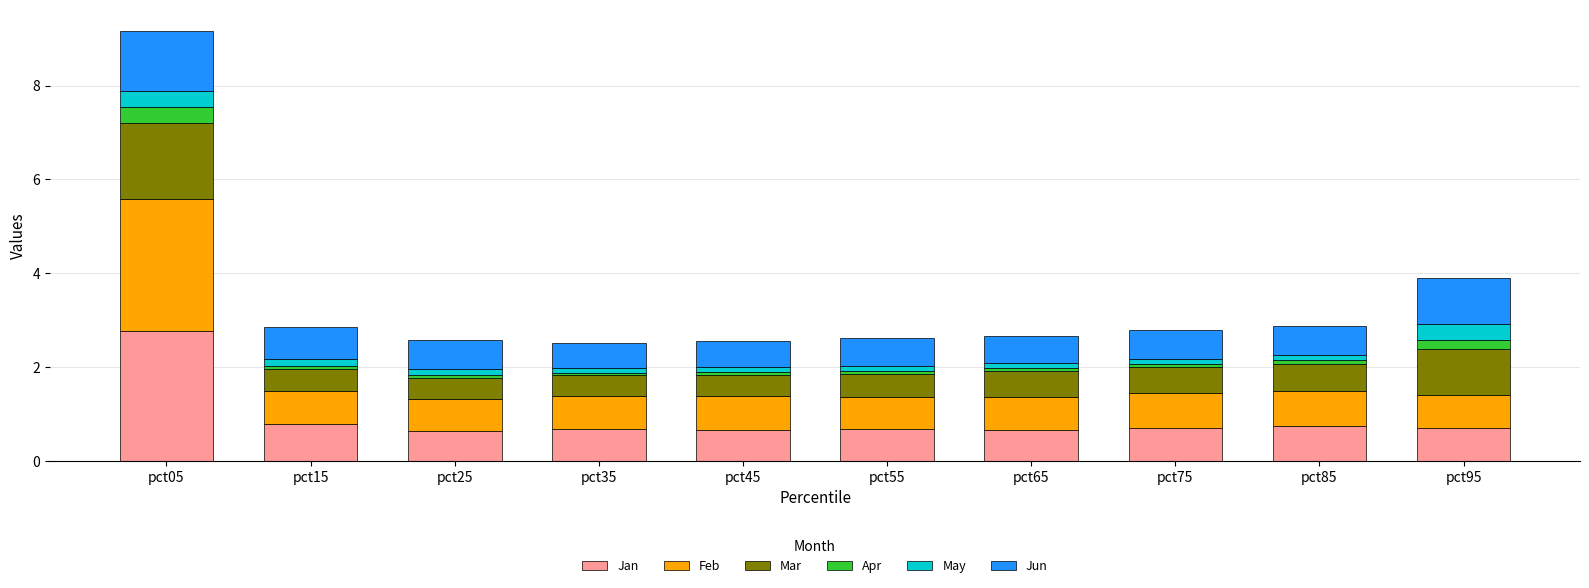

What is the minimum value for Jan?

0.6